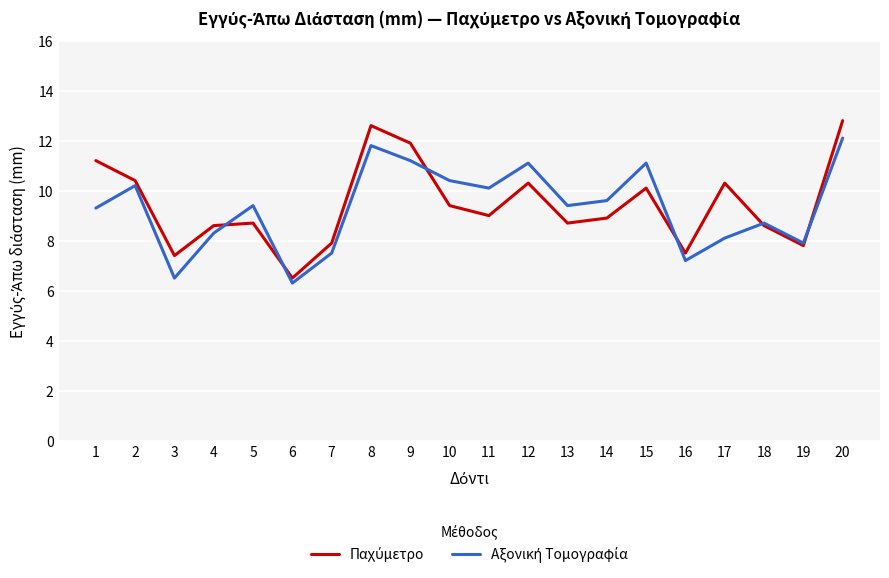

What is the total value across all series at 16?

14.7